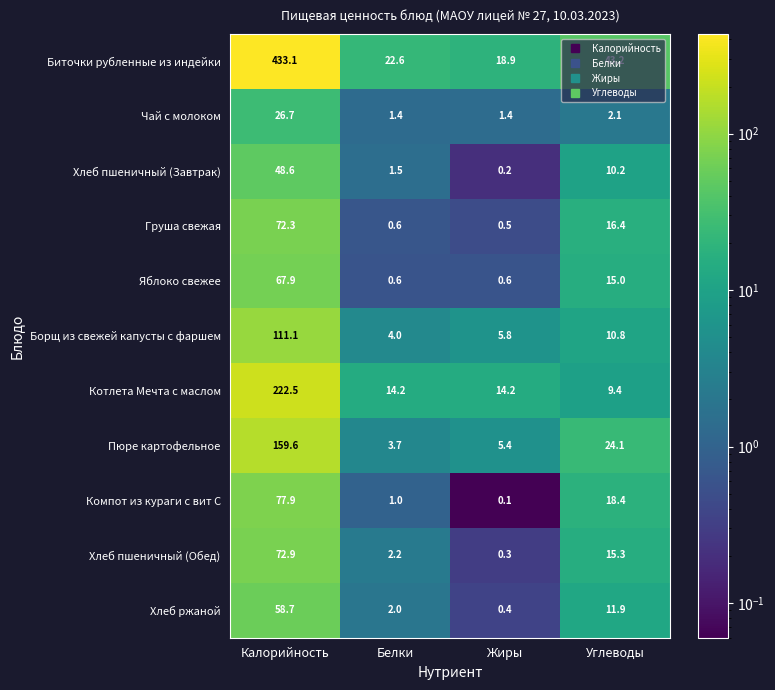

Which series has the largest total across all categories?

Биточки рубленные из индейки